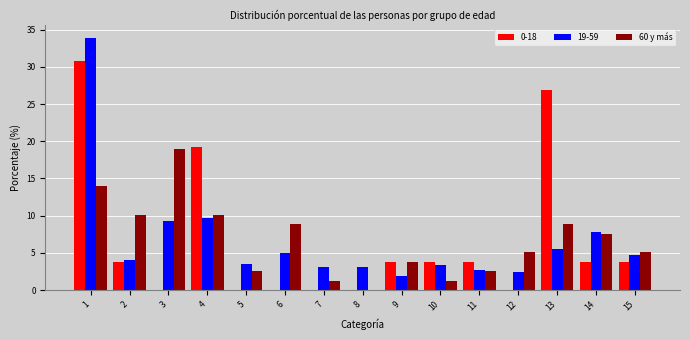

Read the 60 y más value at 6.

8.9